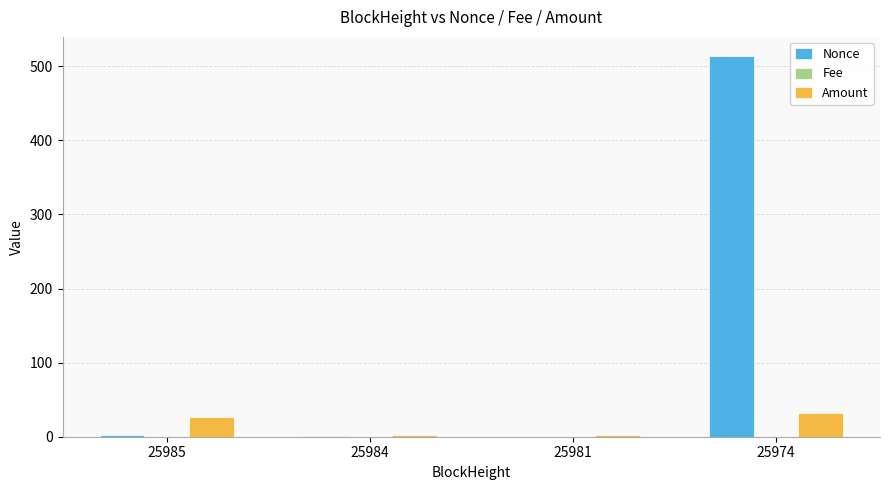

At which category is the sum across all series the highest?

25974